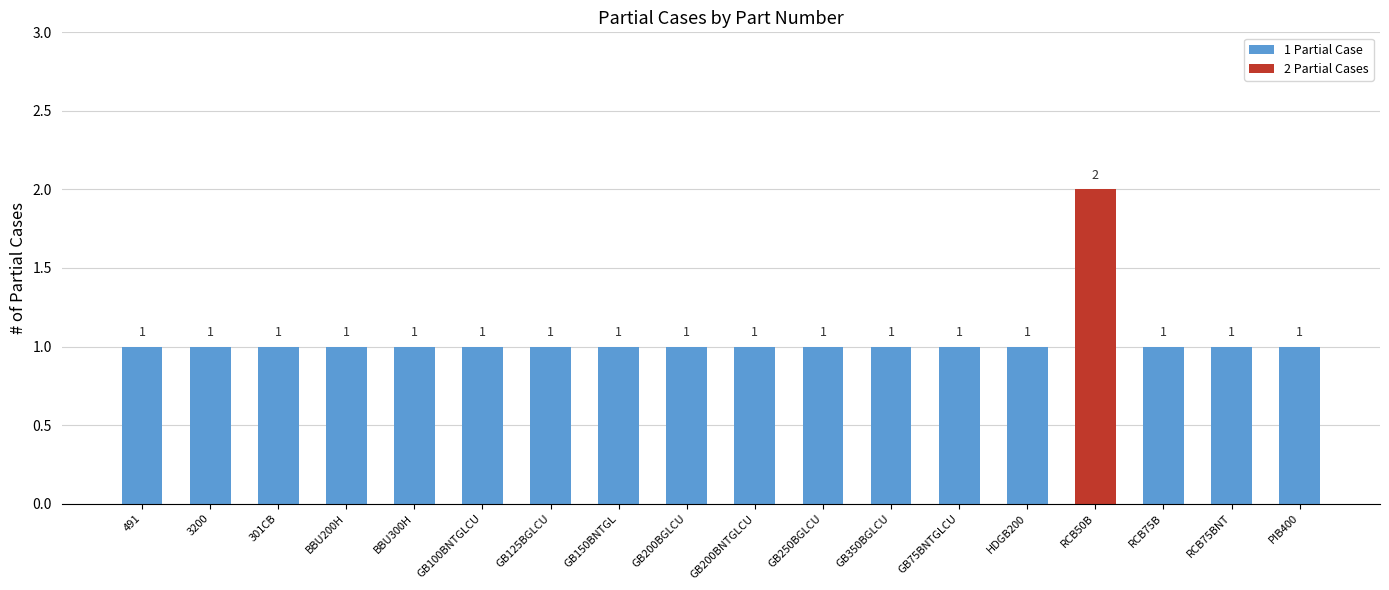

Approximately how many times larger is the value at GB100BNTGLCU compared to GB75BNTGLCU?

1.0